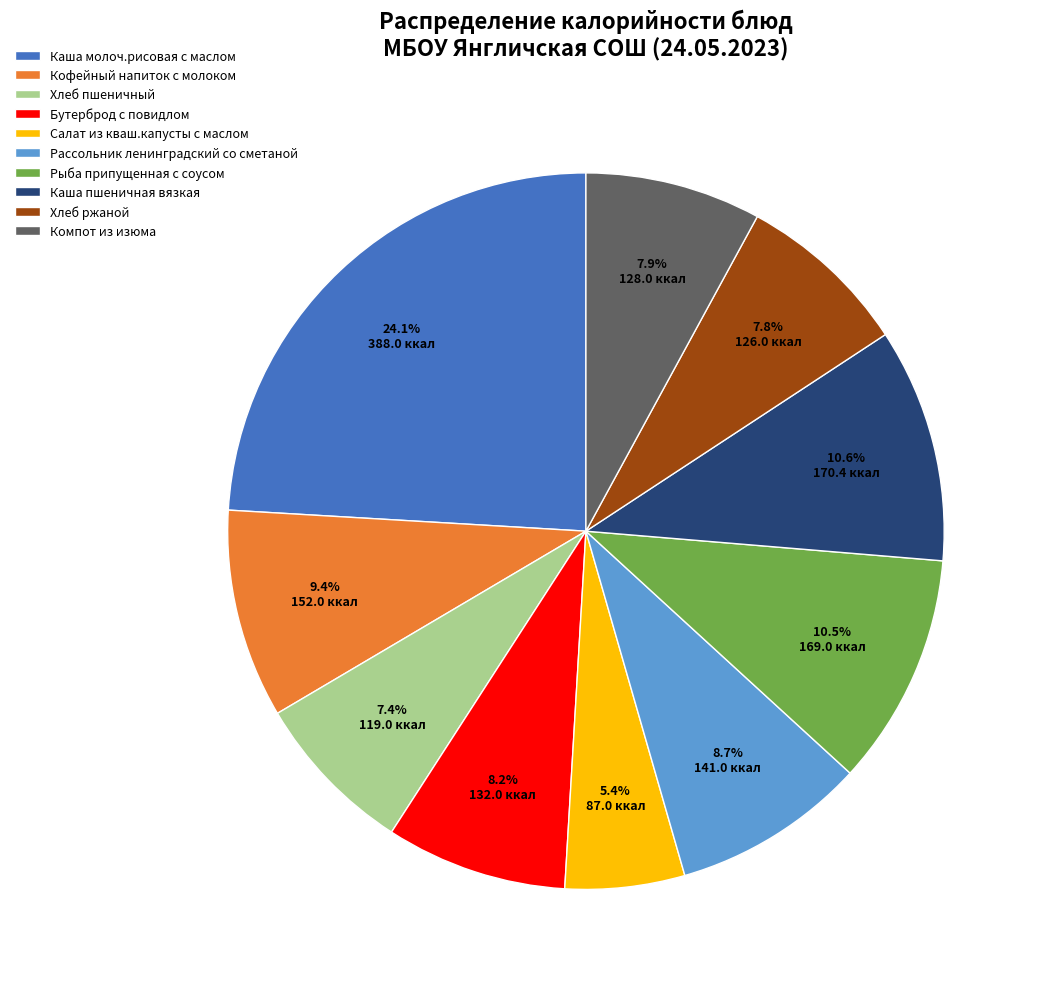

What is the ratio of the value at Рыба припущенная с соусом to the value at Кофейный напиток с молоком?

1.1